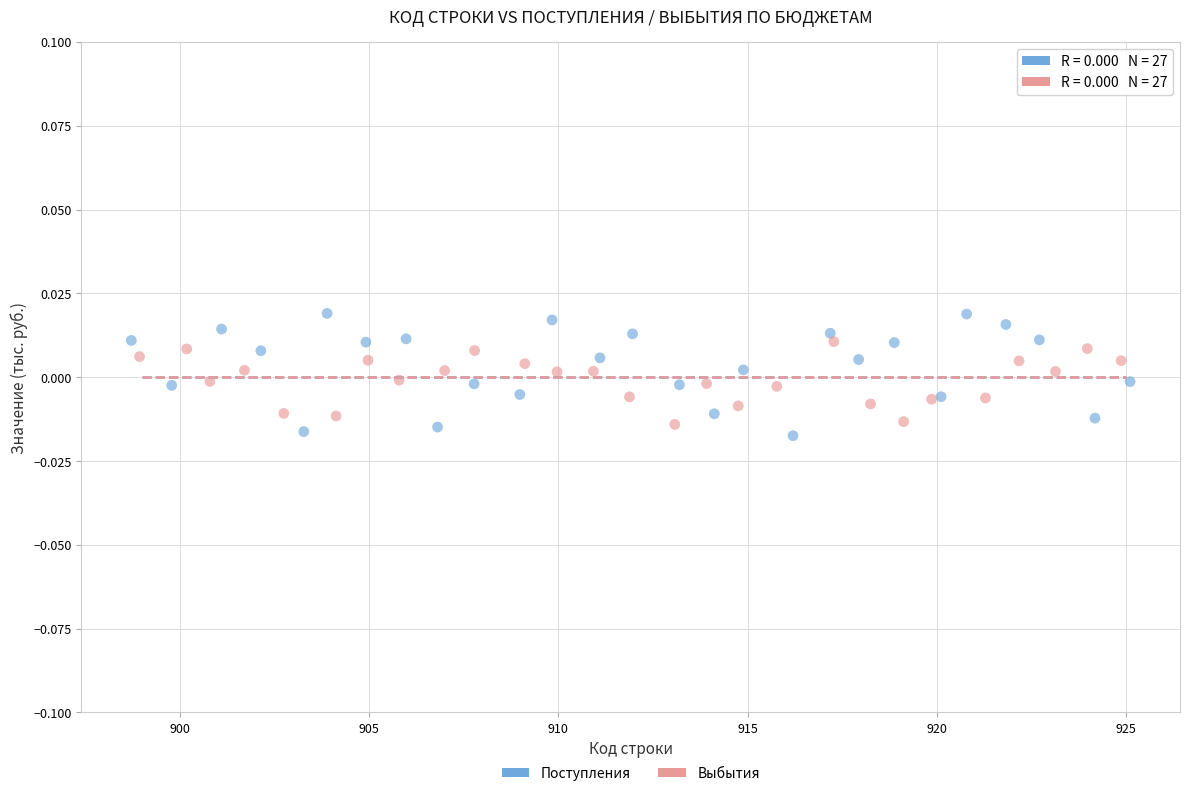

What are all the series names shown in the legend?

Поступления, Выбытия